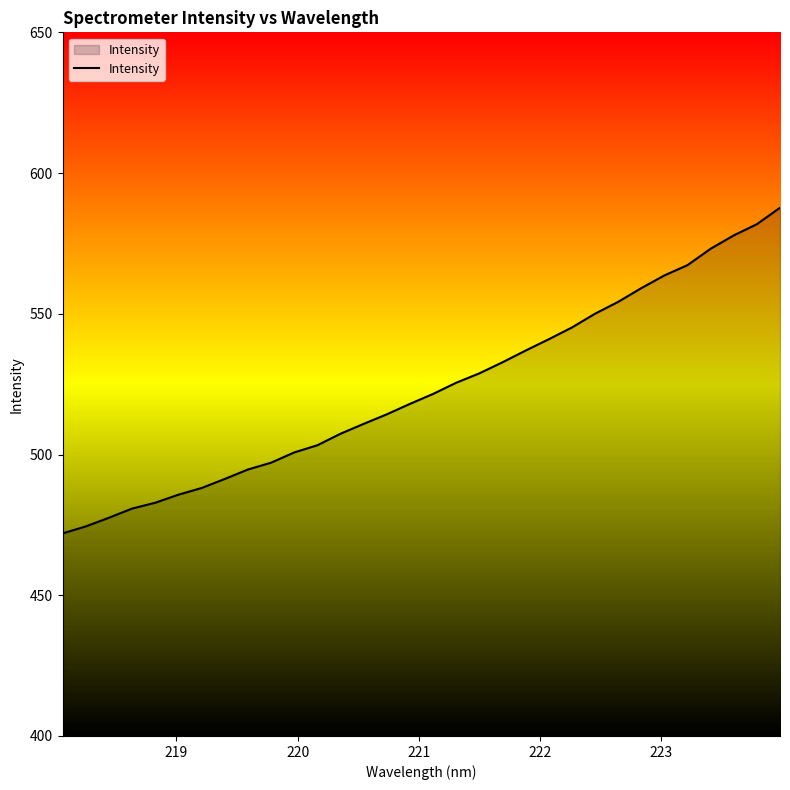

What is the difference between the maximum and minimum values?

115.7